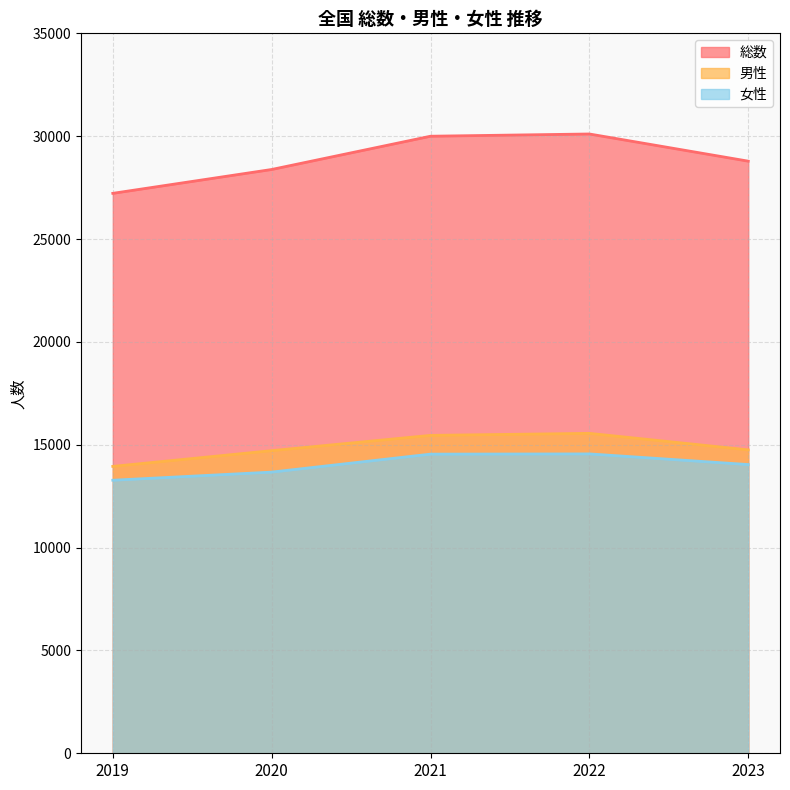

What is the difference between the maximum and minimum values in the 女性 series?

1280